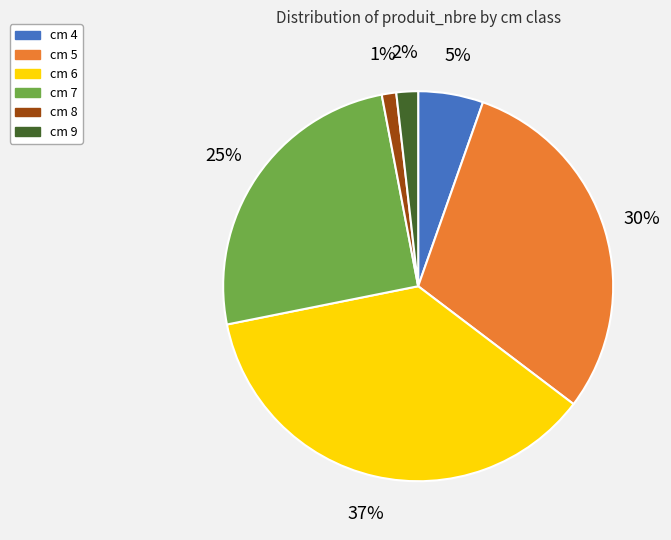

To the nearest percent, what is the combined percentage of cm 9 and cm 4?

7%